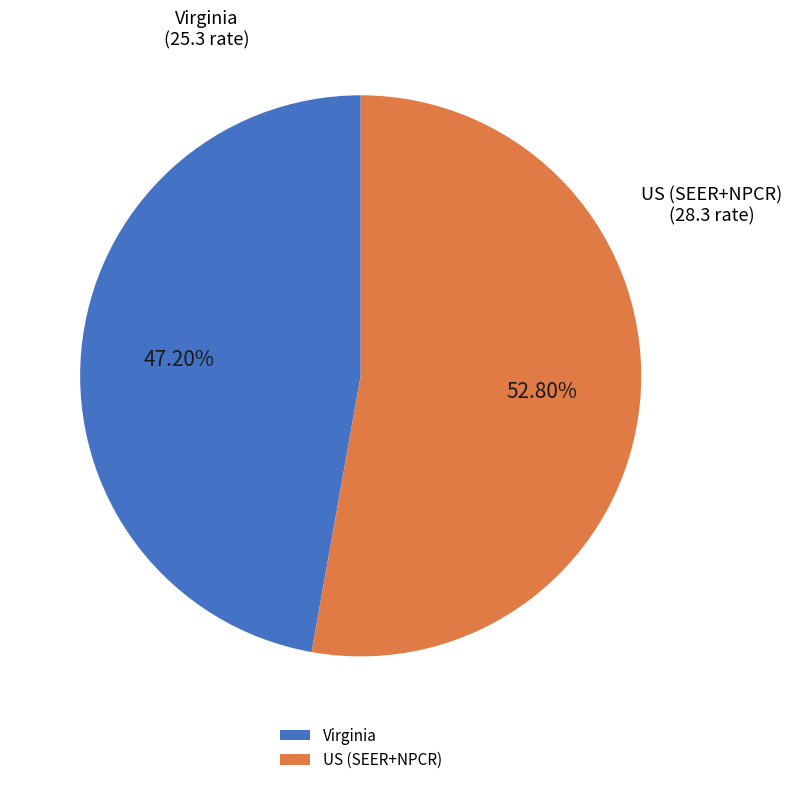

To the nearest percent, what is the difference between the largest and smallest slice percentages?

6%